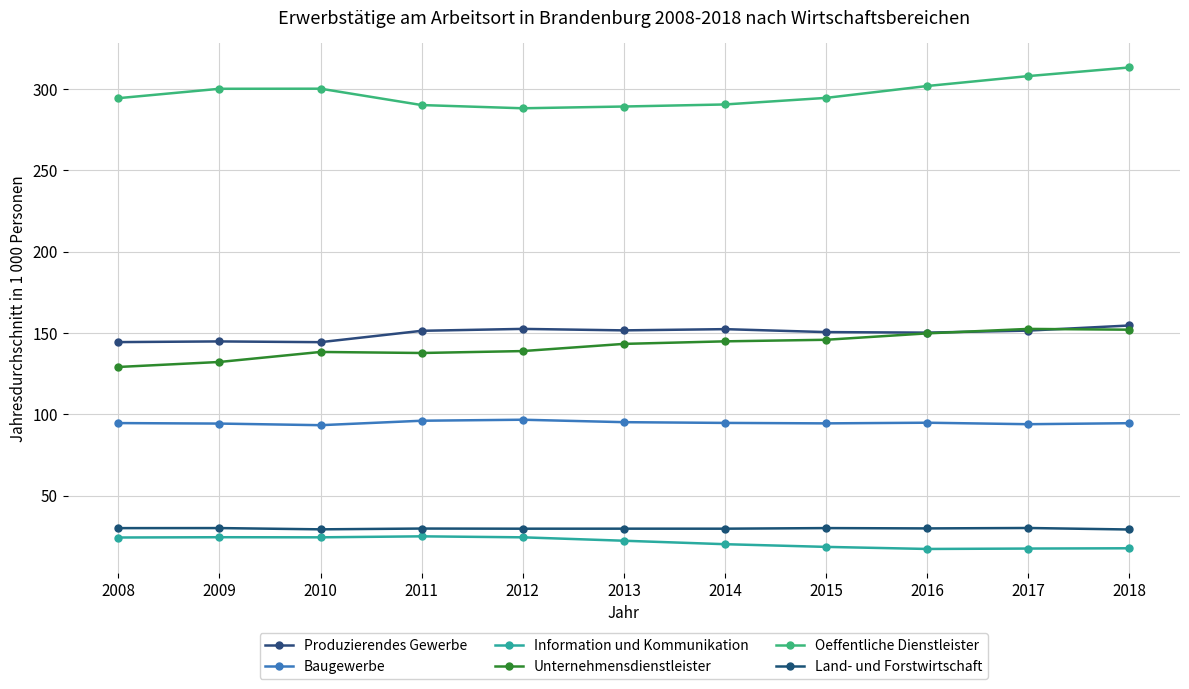

Is the value of Oeffentliche Dienstleister at 2012 greater than the value of Information und Kommunikation at 2012?

Yes